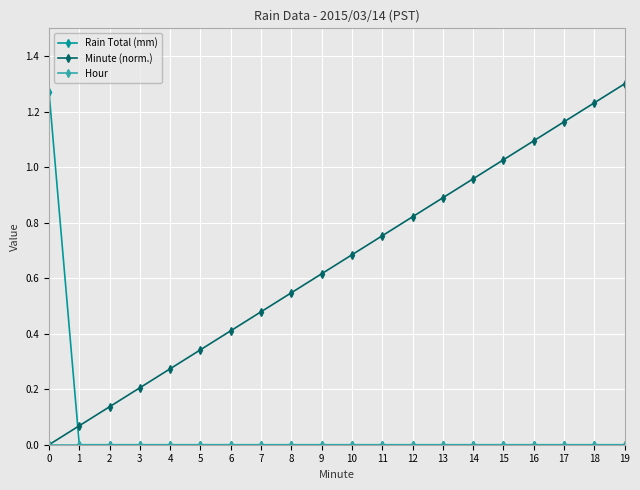

What is the difference between the highest and lowest values at 3?

0.2